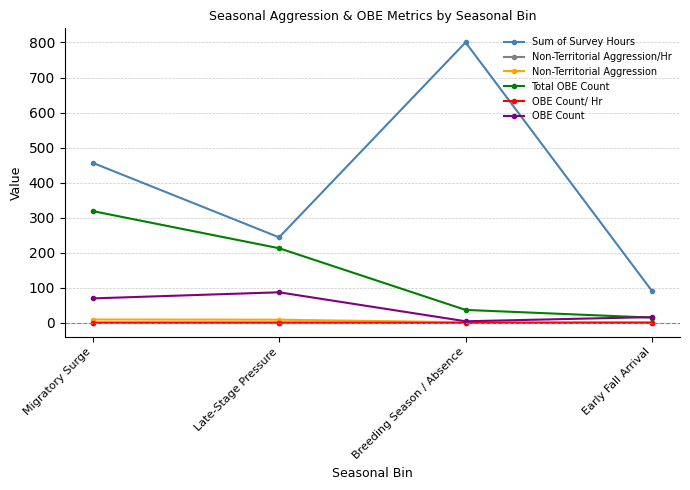

At which label is Total OBE Count closest to 167?

Late-Stage Pressure